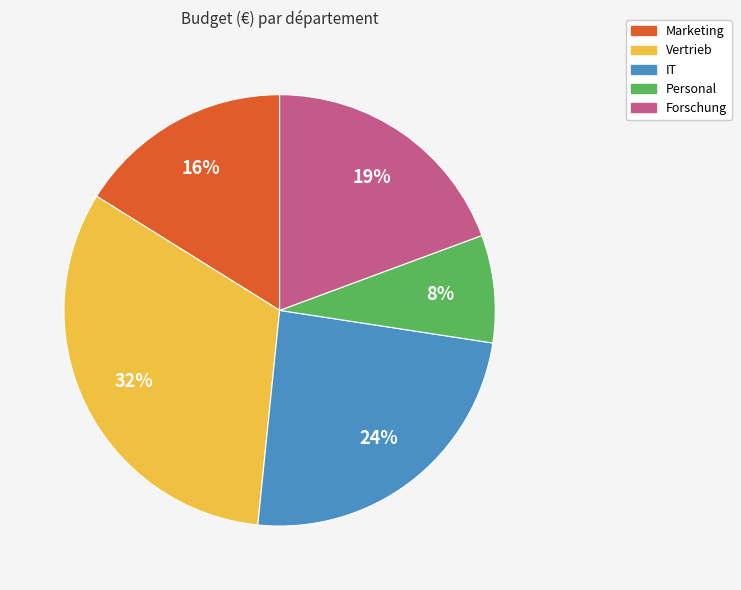

How many segments does this pie chart have?

5